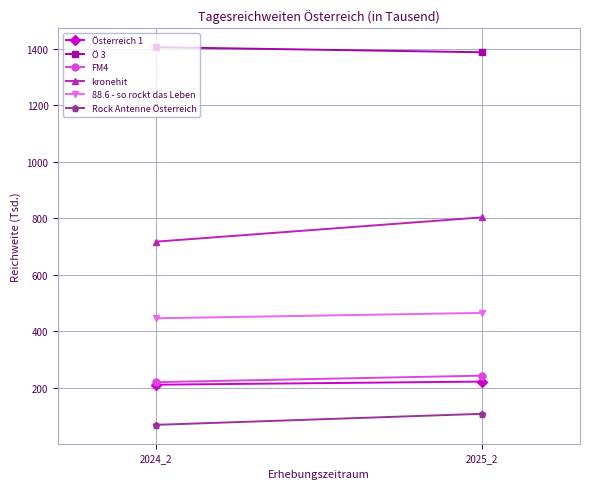

What is the value of the kronehit point at the 1st from the left?

717